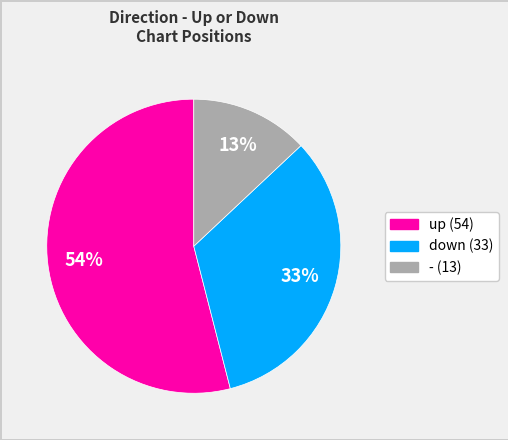

Which category accounts for the majority?

up